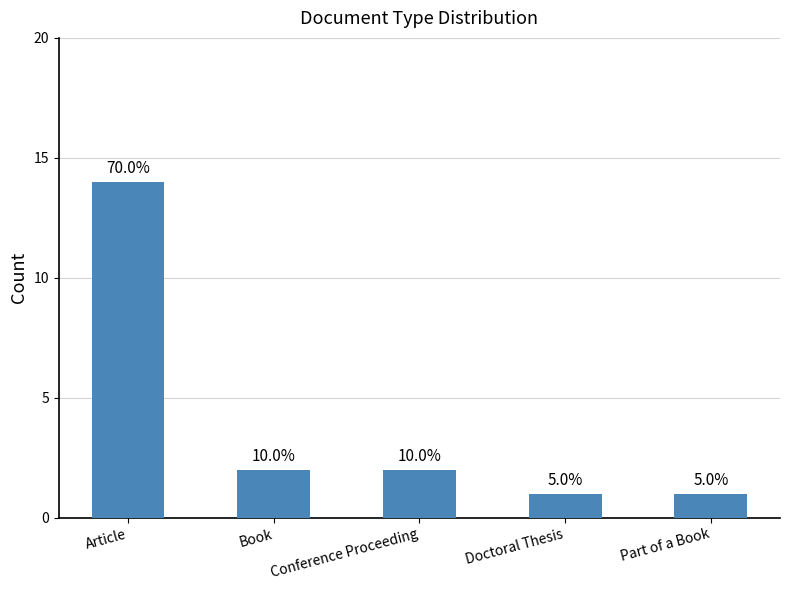

Reading left to right, list all the values displayed in this chart.

14	2	2	1	1